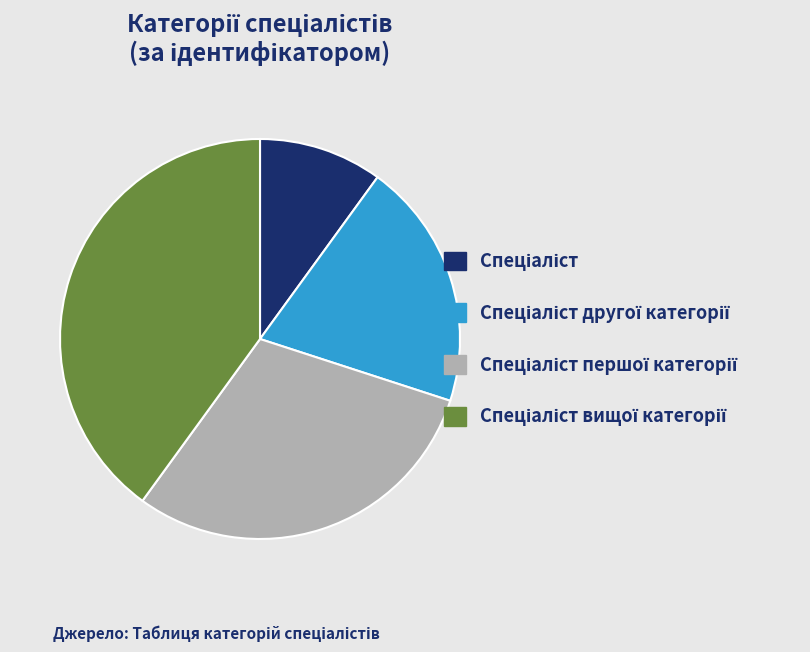

Is there any slice that represents more than half of the pie?

No